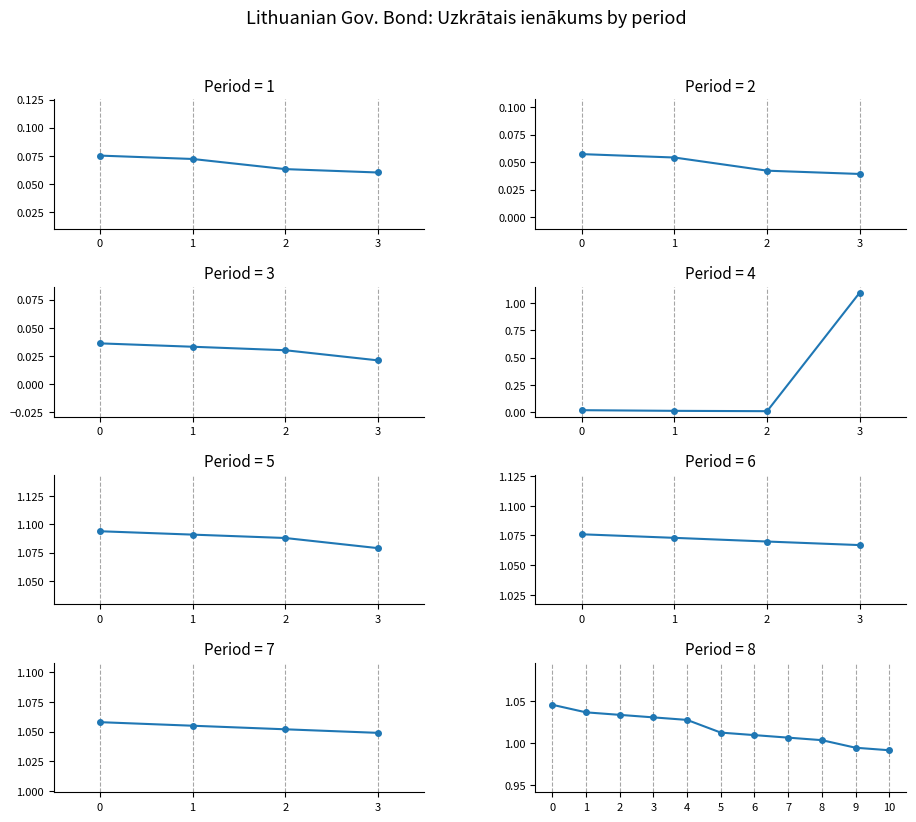

Read the value at 10.

1.0